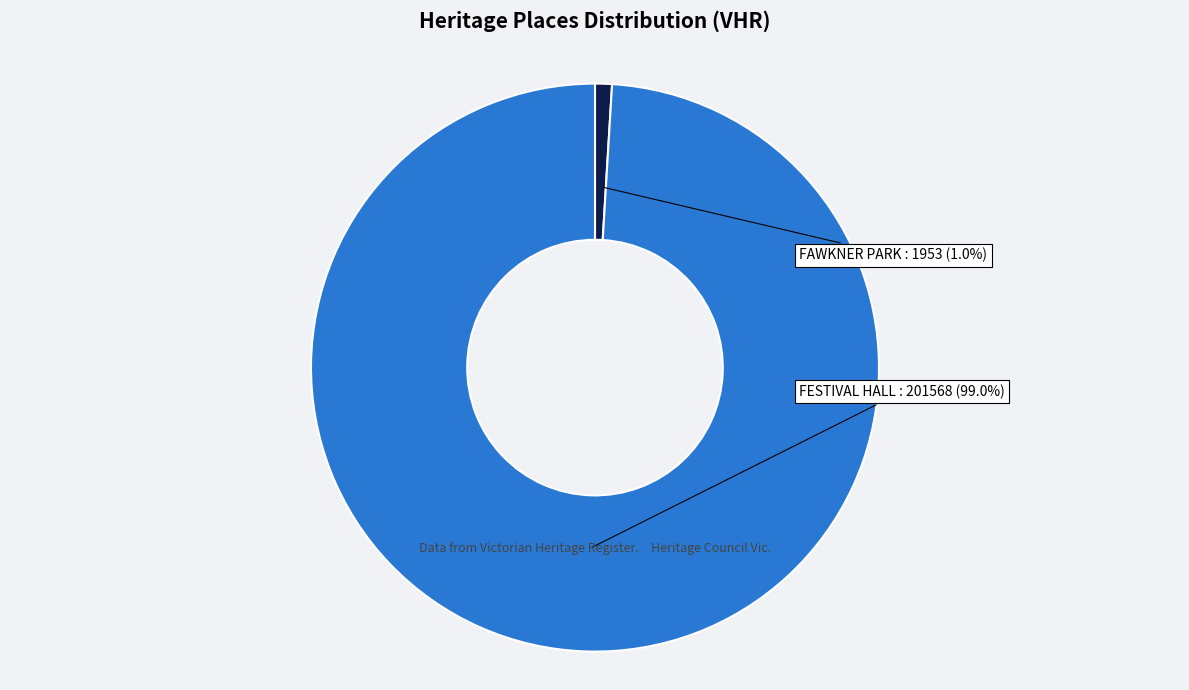

Is it true that FESTIVAL HALL is 89% of the pie?

False